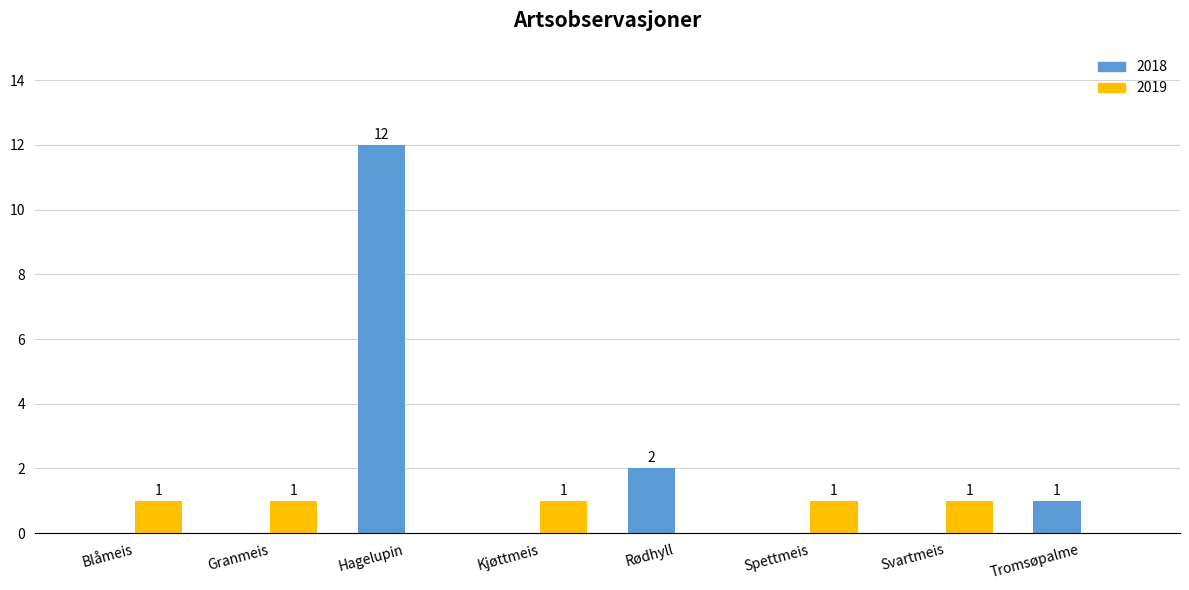

Reading right to left, what are all the values shown in this chart?

2018: Tromsøpalme=1	Svartmeis=0	Spettmeis=0	Rødhyll=2	Kjøttmeis=0	Hagelupin=12	Granmeis=0	Blåmeis=0
2019: Tromsøpalme=0	Svartmeis=1	Spettmeis=1	Rødhyll=0	Kjøttmeis=1	Hagelupin=0	Granmeis=1	Blåmeis=1